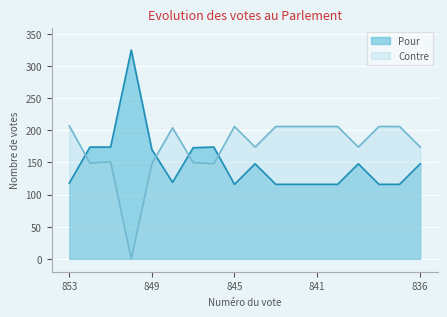

At 837, list the series in order from largest to smallest.

Contre, Pour